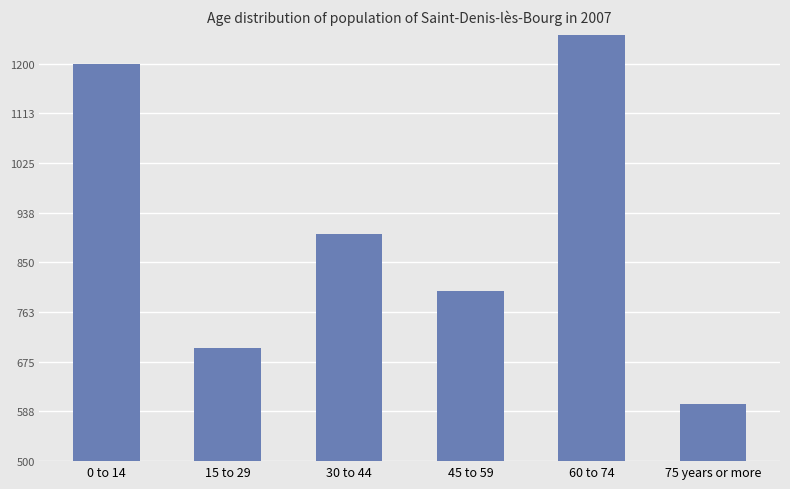

List the labels in order of value, smallest first.

75 years or more, 15 to 29, 45 to 59, 30 to 44, 0 to 14, 60 to 74